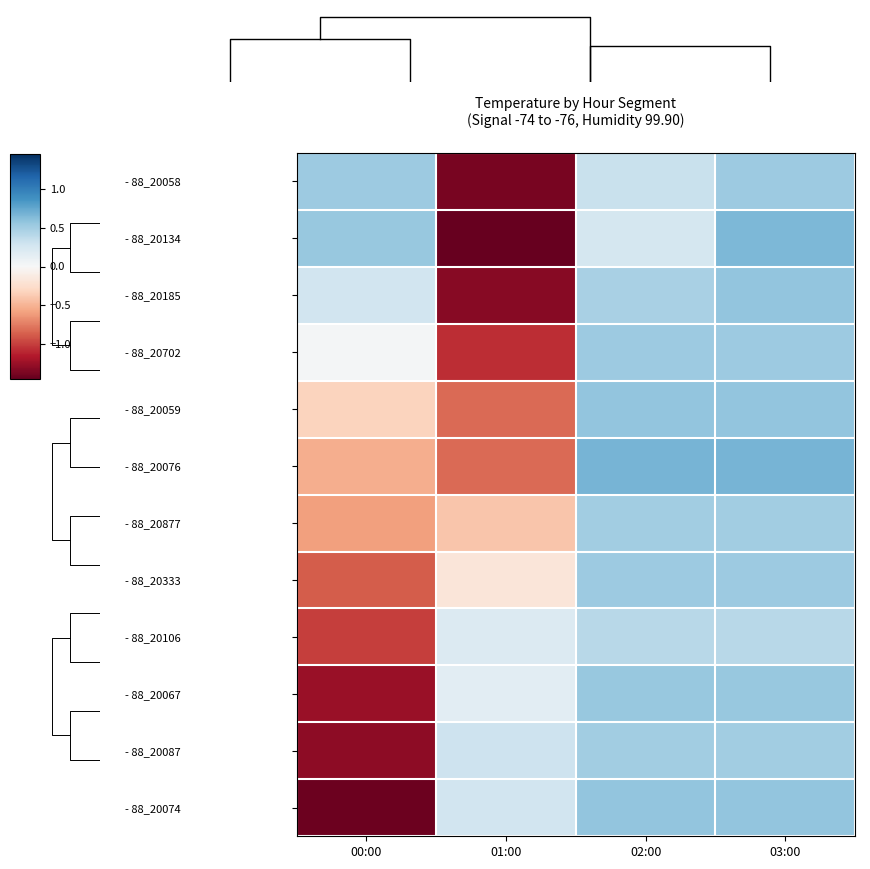

Which series changed the most between 01:00 and 03:00?

- 88_20134